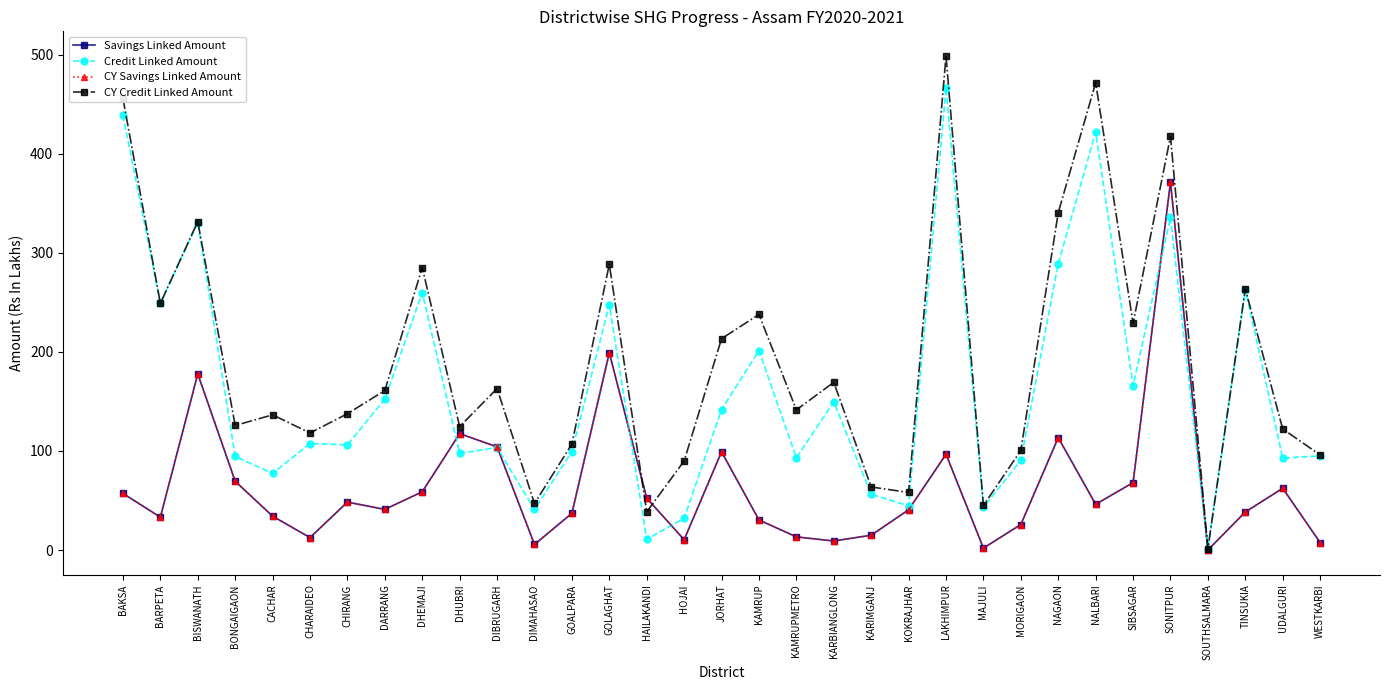

What is the sum of all Credit Linked Amount values?

5398.9